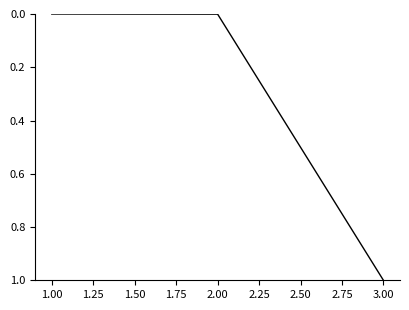

True or false: the data shows -0.5 at 1.00.

False